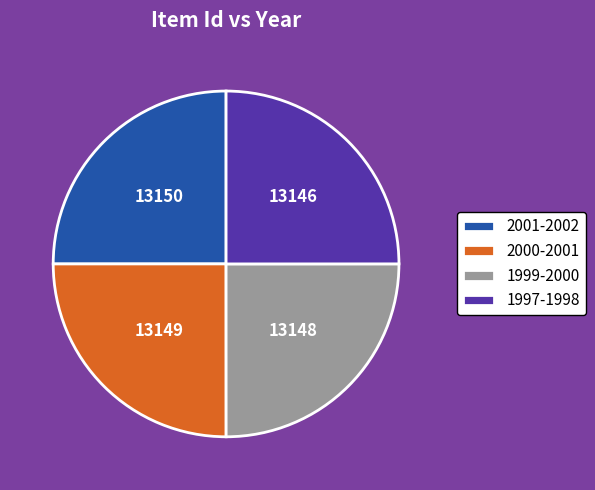

What is the ratio of the value at 1997-1998 to the value at 2001-2002?

1.0